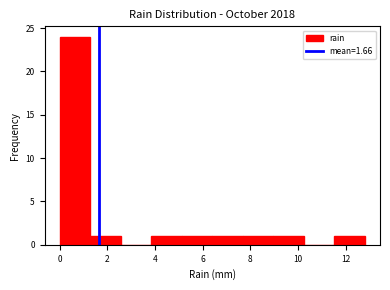

Over which range of the x-axis is the bar tallest?

0.00 to 1.28